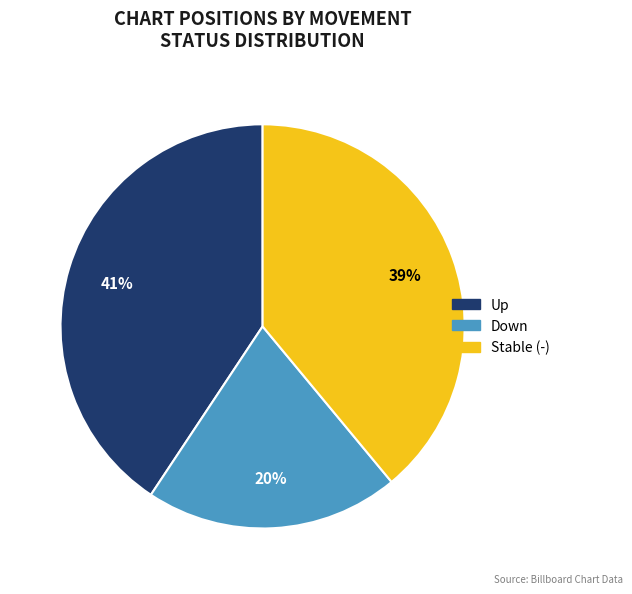

Does any single category account for the majority?

No